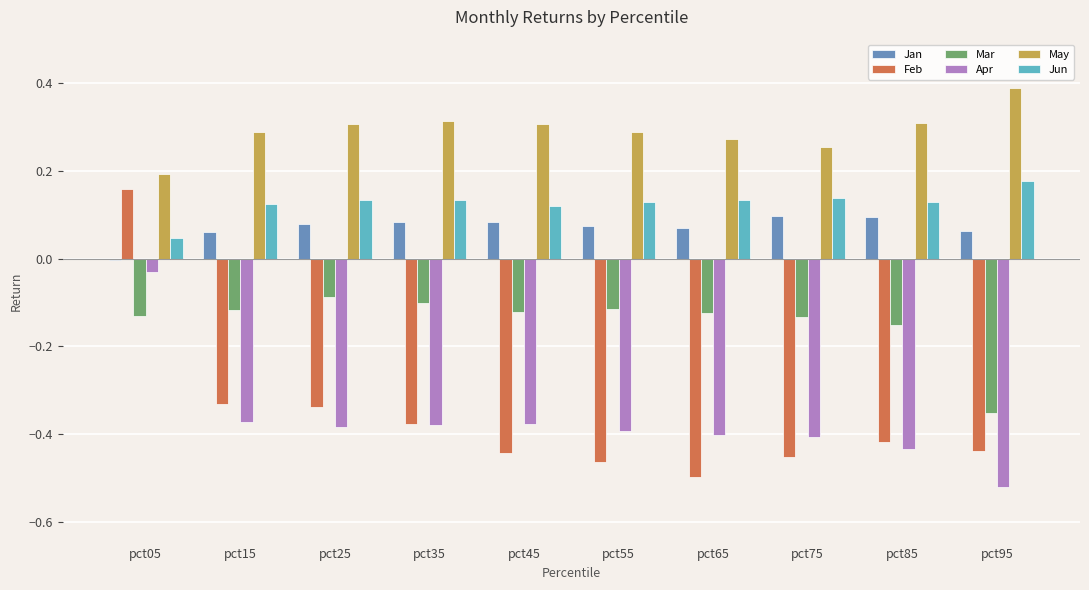

The Jan series shows 0.0 at pct35. True or false?

False